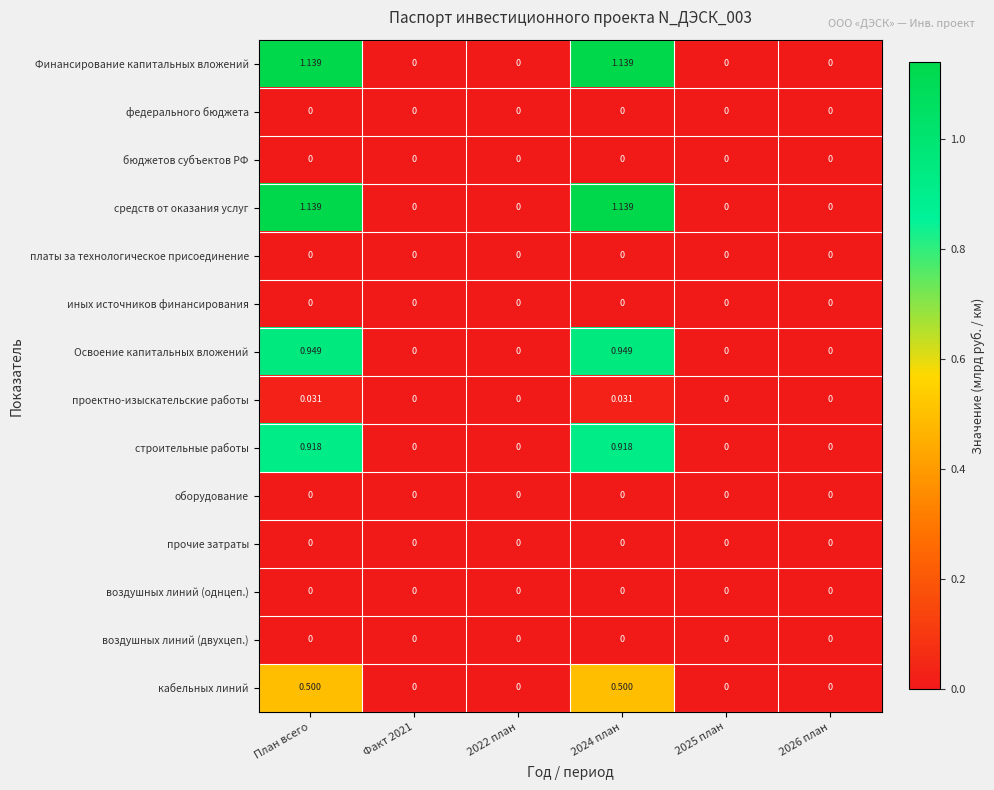

Is the value of кабельных линий at Факт 2021 greater than the value of Освоение капитальных вложений at План всего?

No